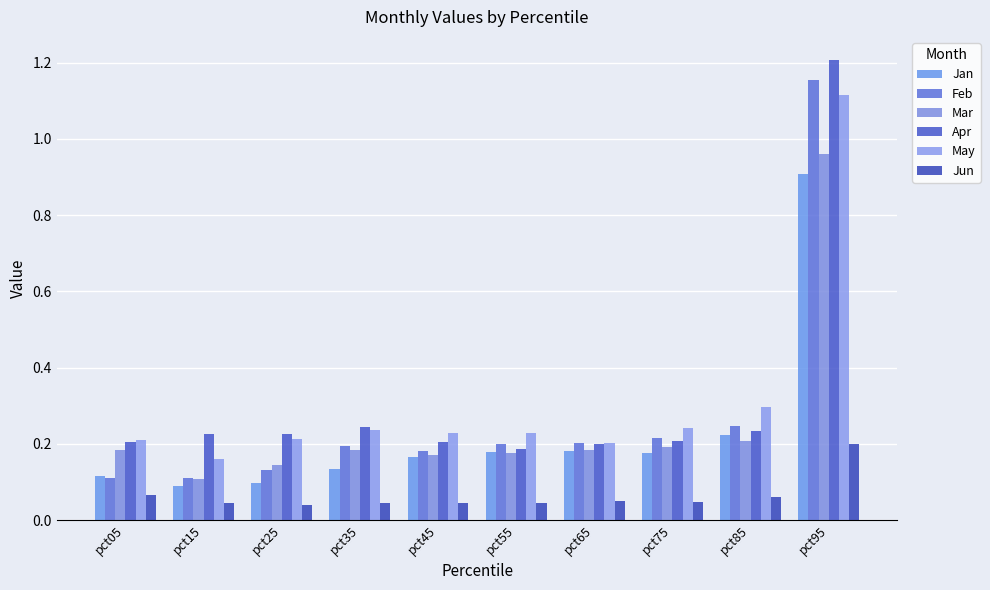

How many bars are there in total?

60